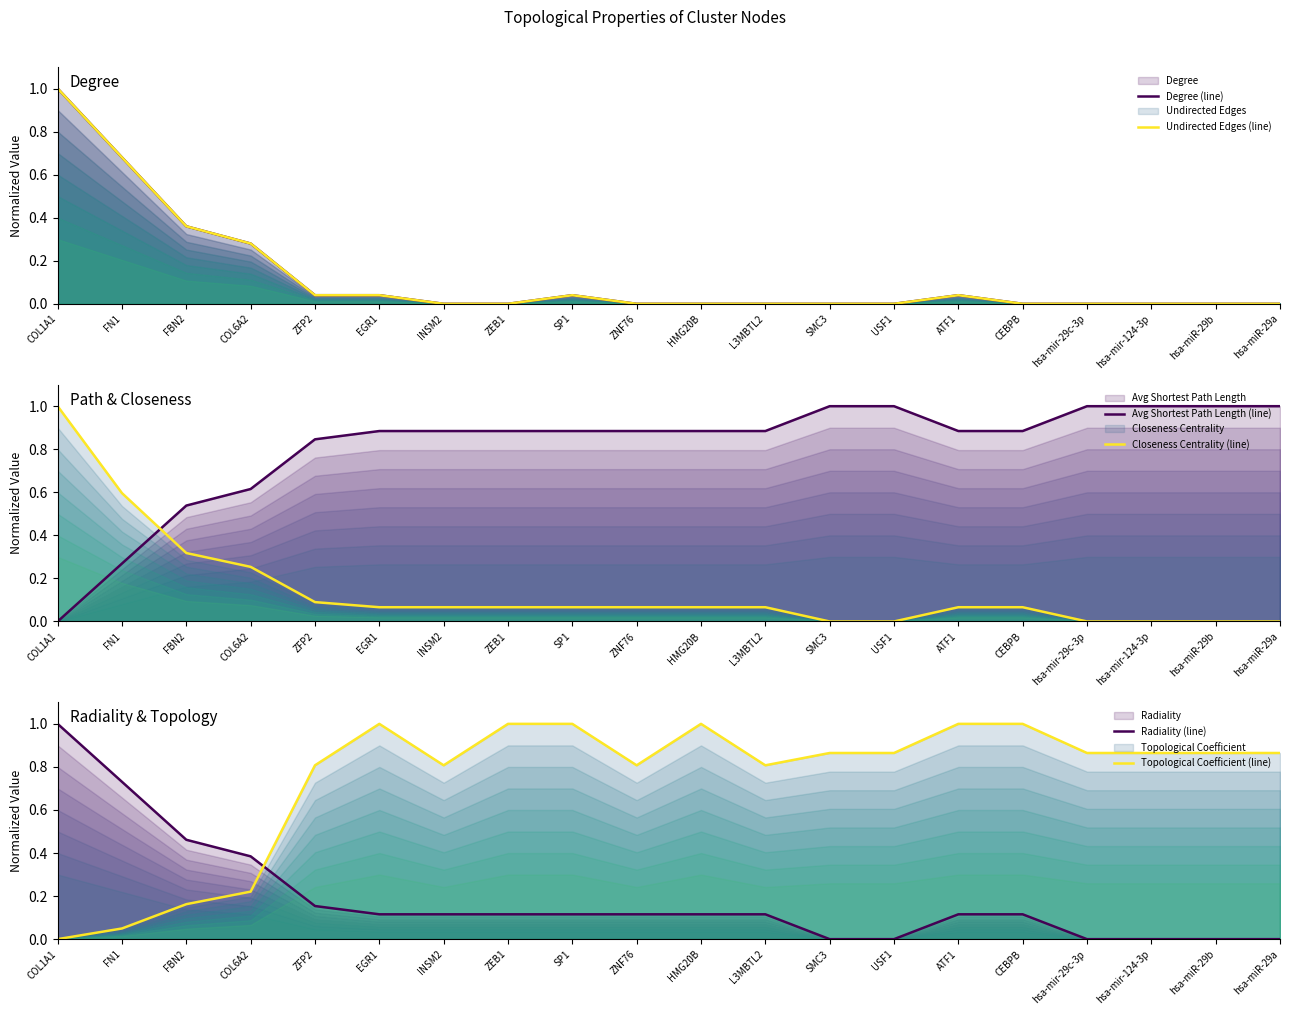

Which series has the largest total across all categories?

Avg Shortest Path Length (line)